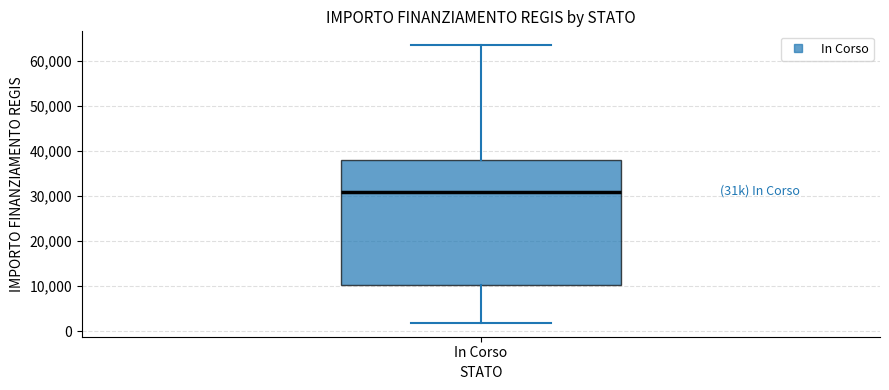

Read this box plot against the y-axis: the position of the median line, the range covered by the box, and the ends of both whiskers. The values are not printed on the chart, so give them approximately, as read against the axis.

median 31000, box 10000 to 38000, whiskers 2000 to 63000